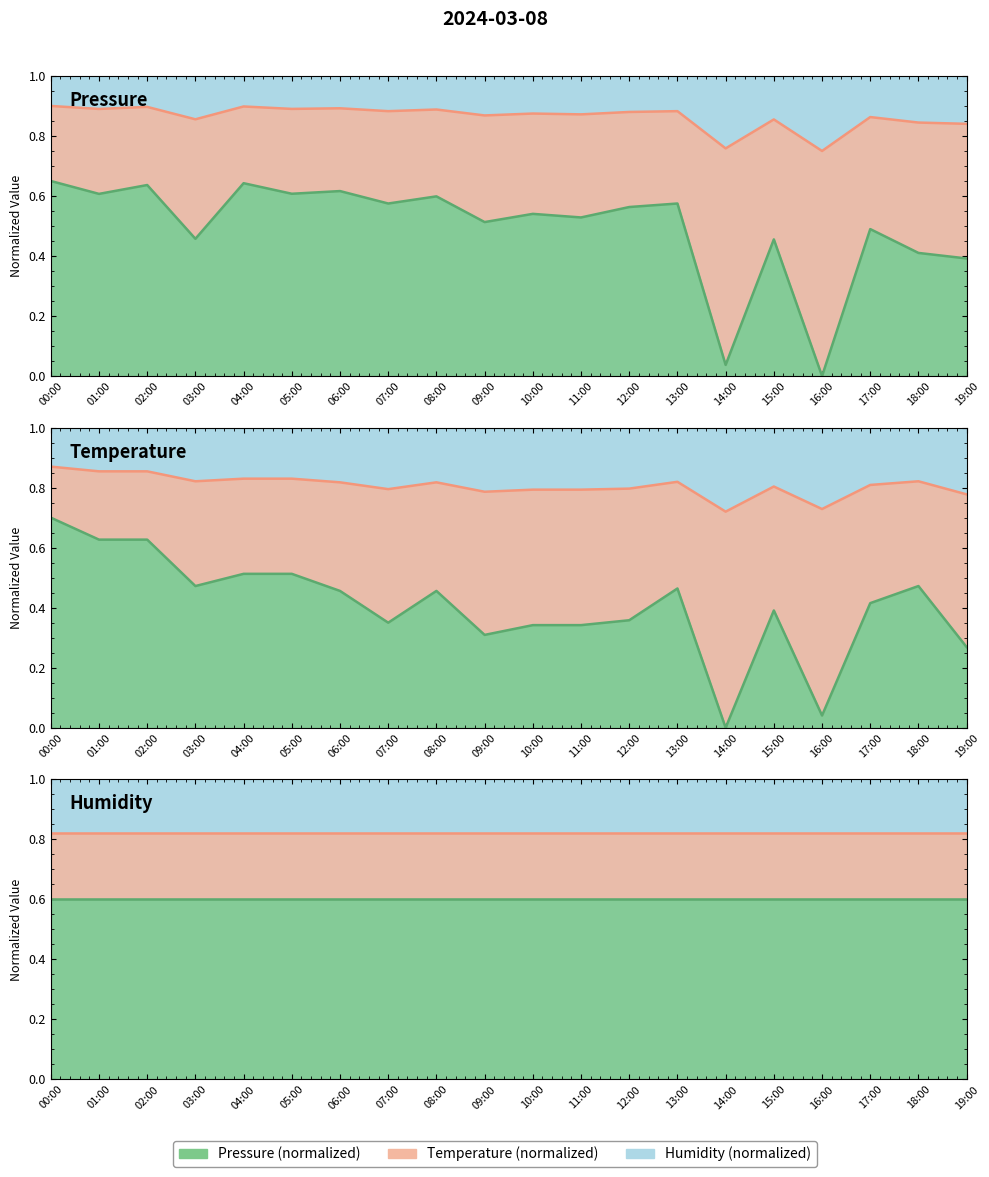

What is the label of the 19th point from the right?

01:00